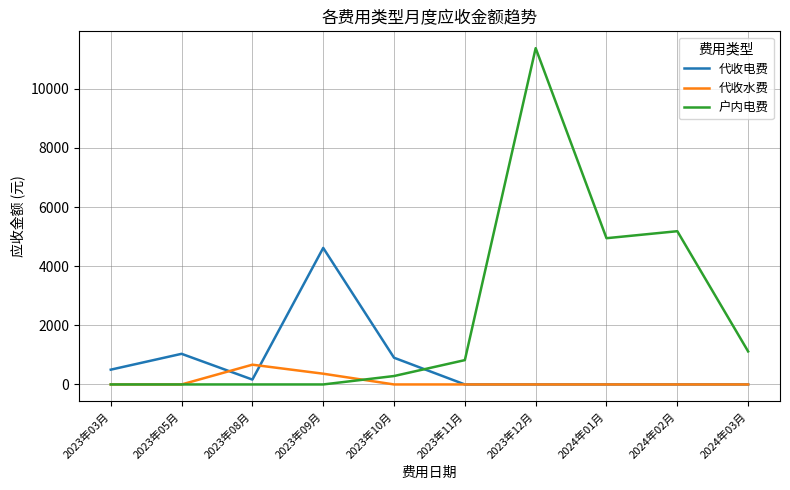

Where is the first local minimum for 代收电费?

2023年08月